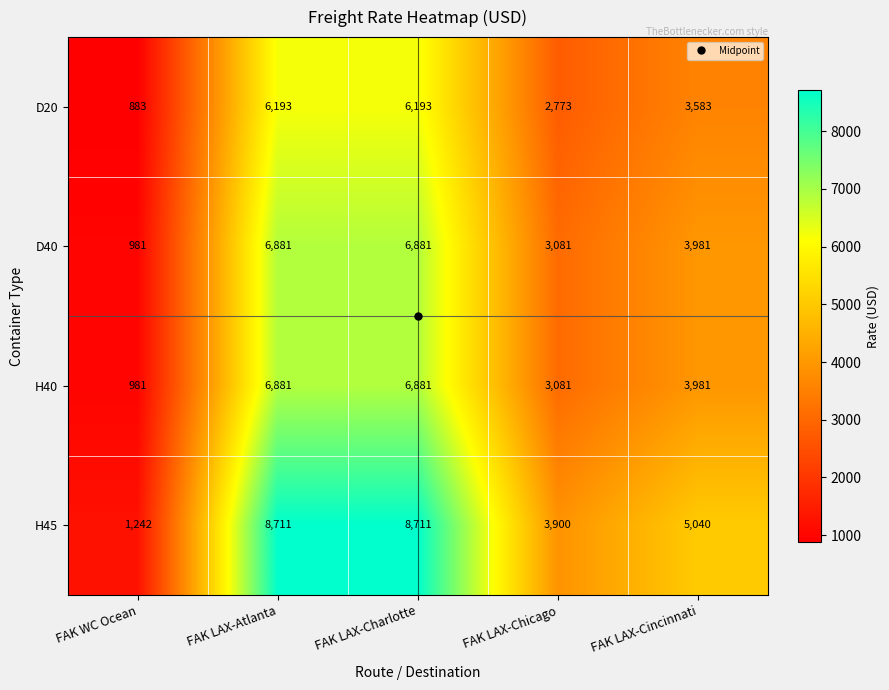

Read the H45 value at FAK WC Ocean.

1242